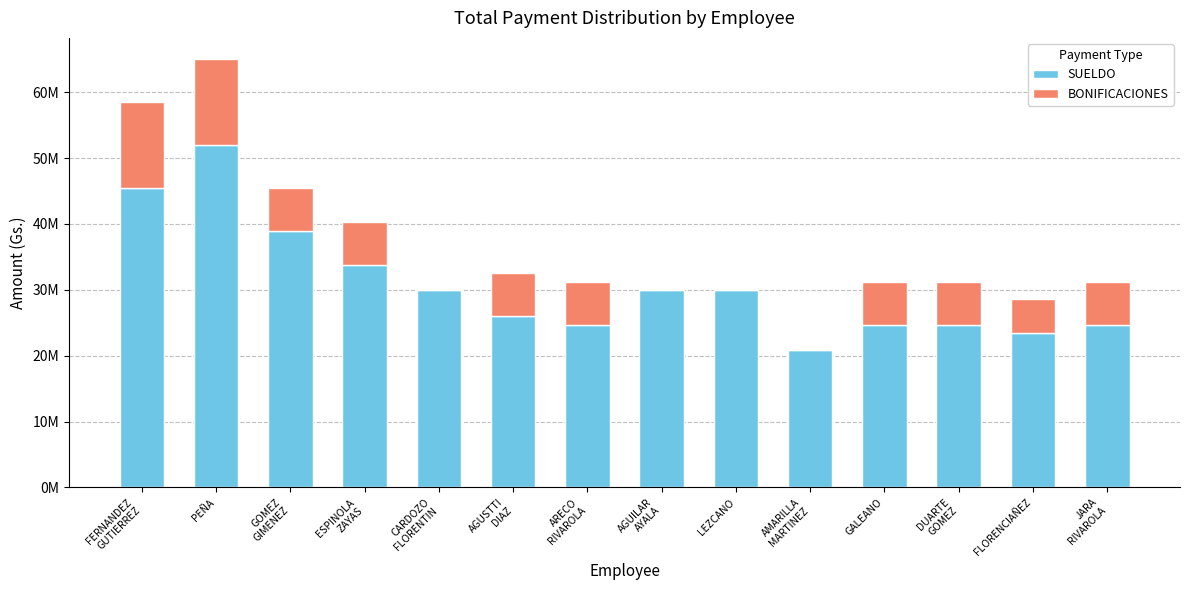

What are all the series names shown in the legend?

SUELDO, BONIFICACIONES